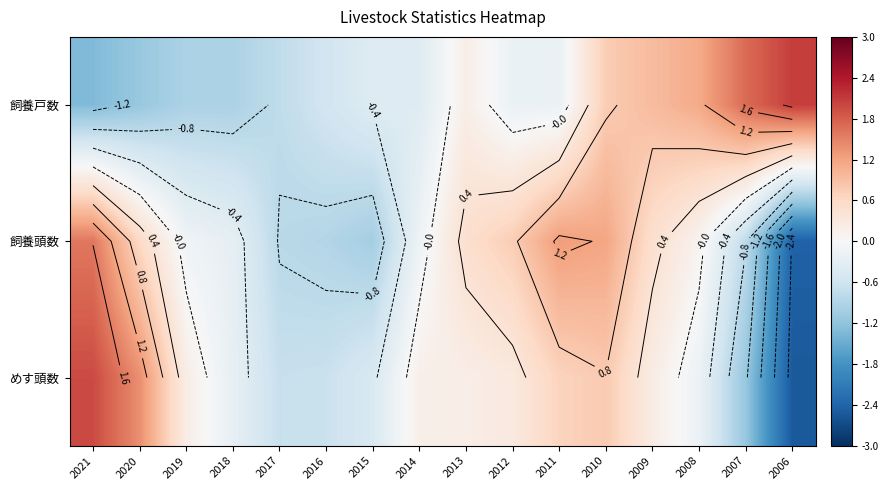

At how many categories does at least one series exceed 0?

12